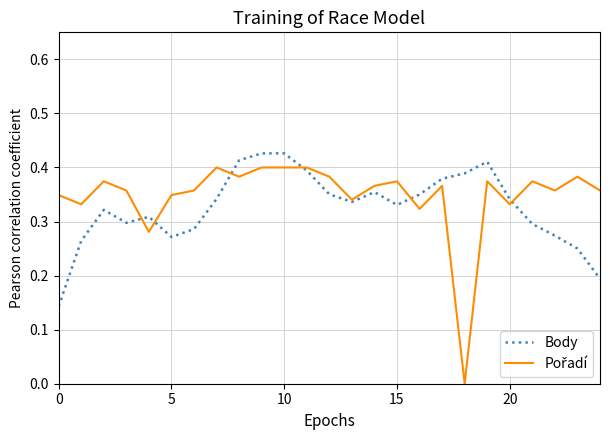

The Body series shows 0.1 at 15. True or false?

False